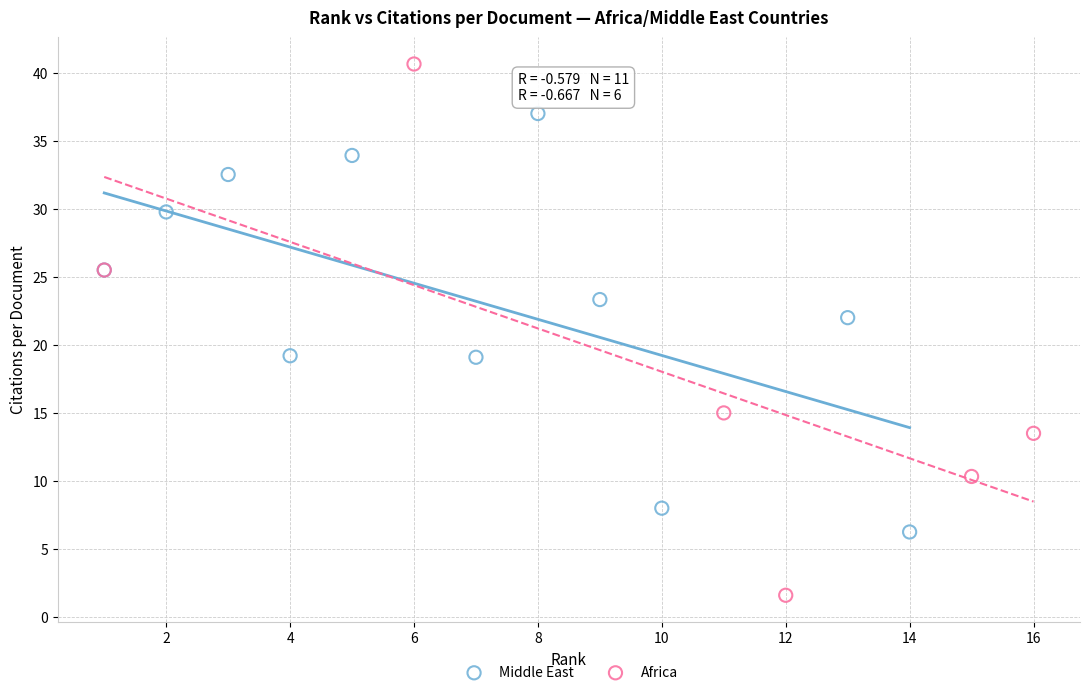

What are all the series names shown in the legend?

Middle East, Africa